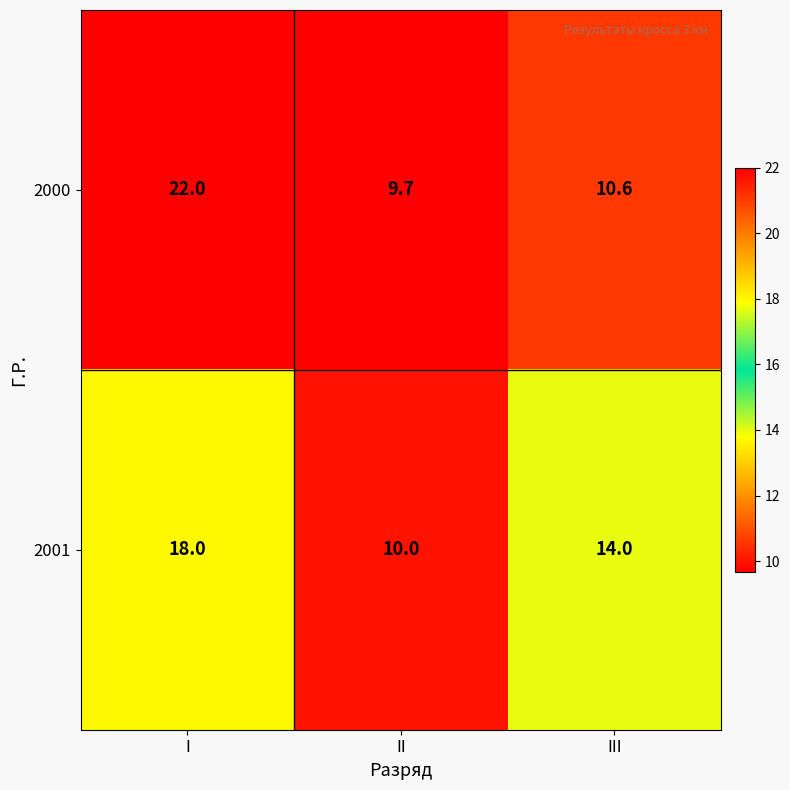

Is it true that 2001 equals 8.3 at I?

False